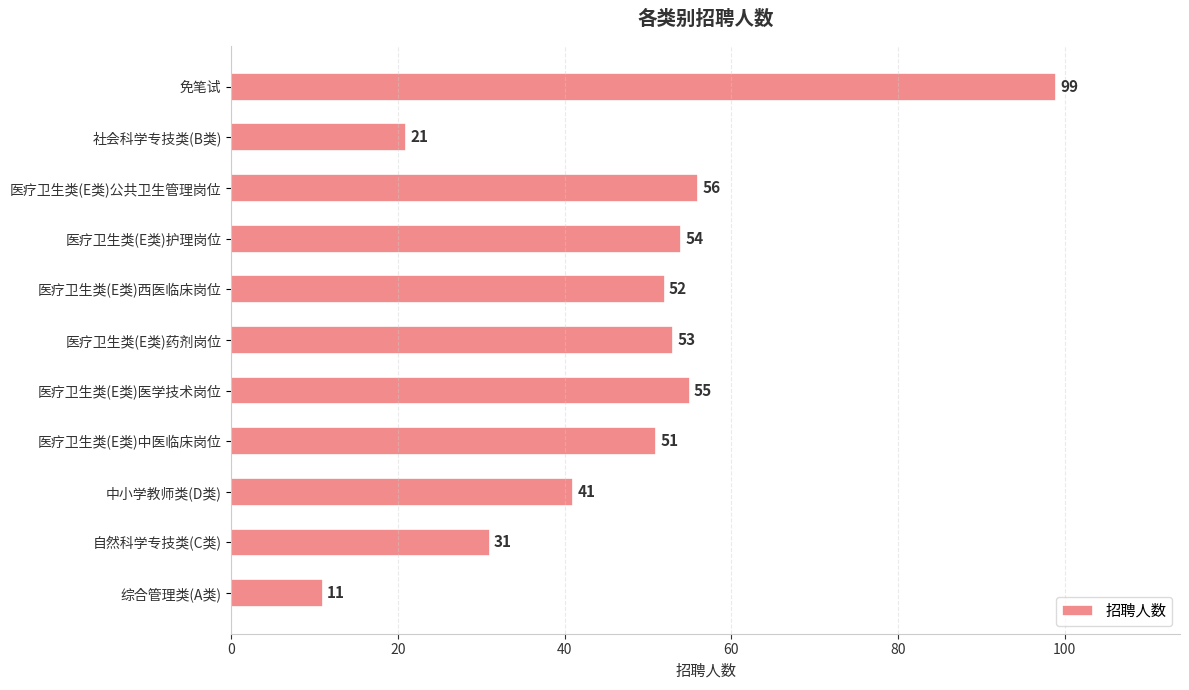

Is it true that the value at 社会科学专技类(B类) is 21?

True